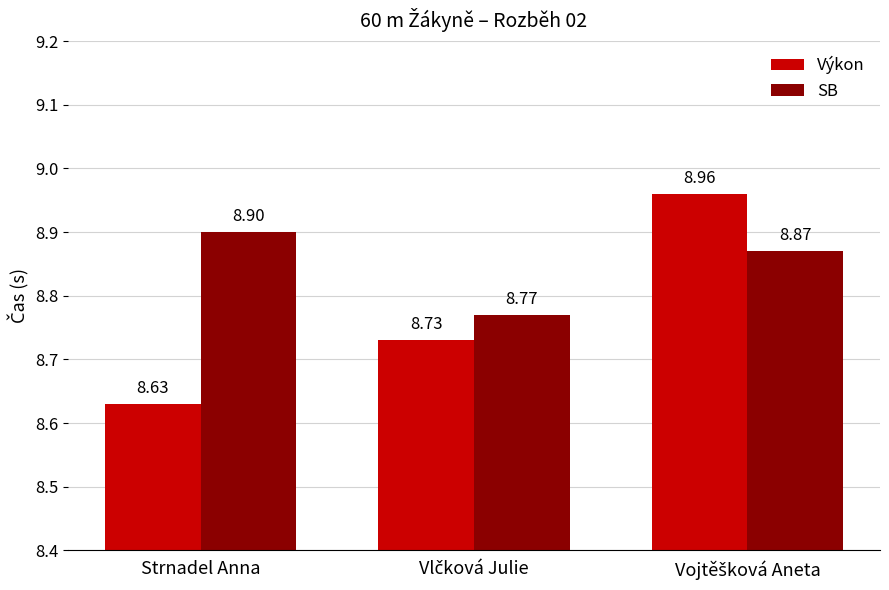

What is the spread (max minus min) of values at Strnadel Anna?

0.3